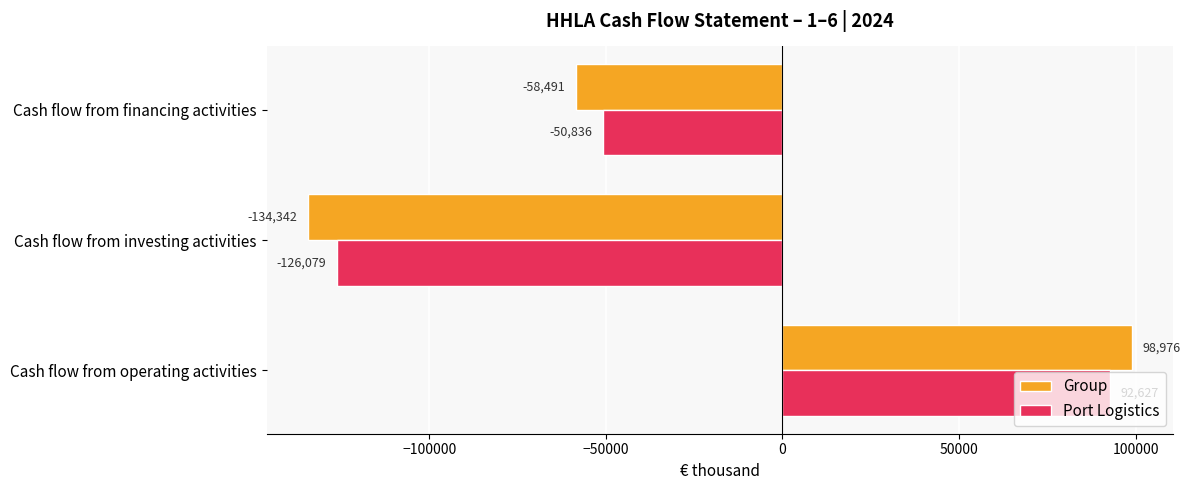

What are all the series names shown in the legend?

Group, Port Logistics